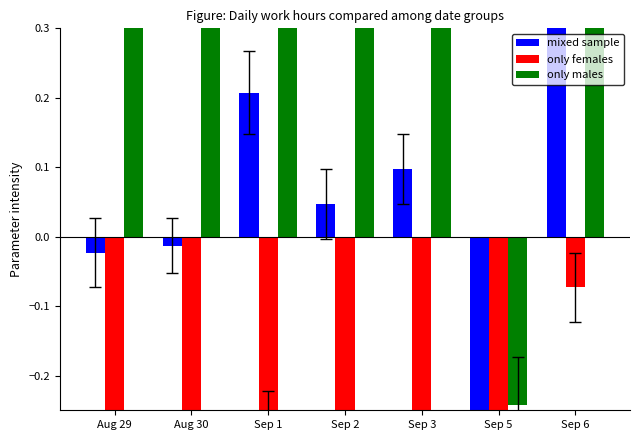

List the series in order of their peak value, highest first.

only males, mixed sample, only females